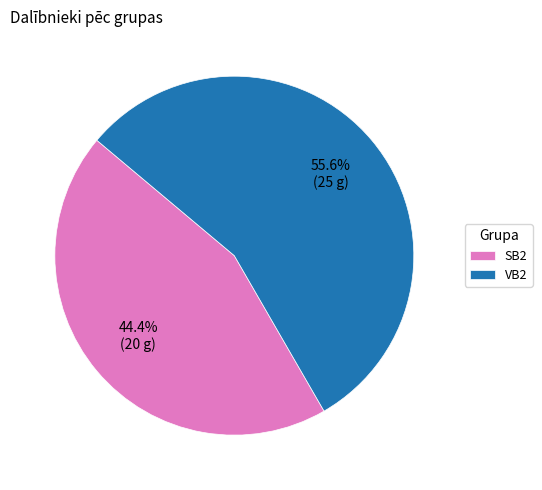

Combined, what portion of the pie is SB2 and VB2?

100.0%